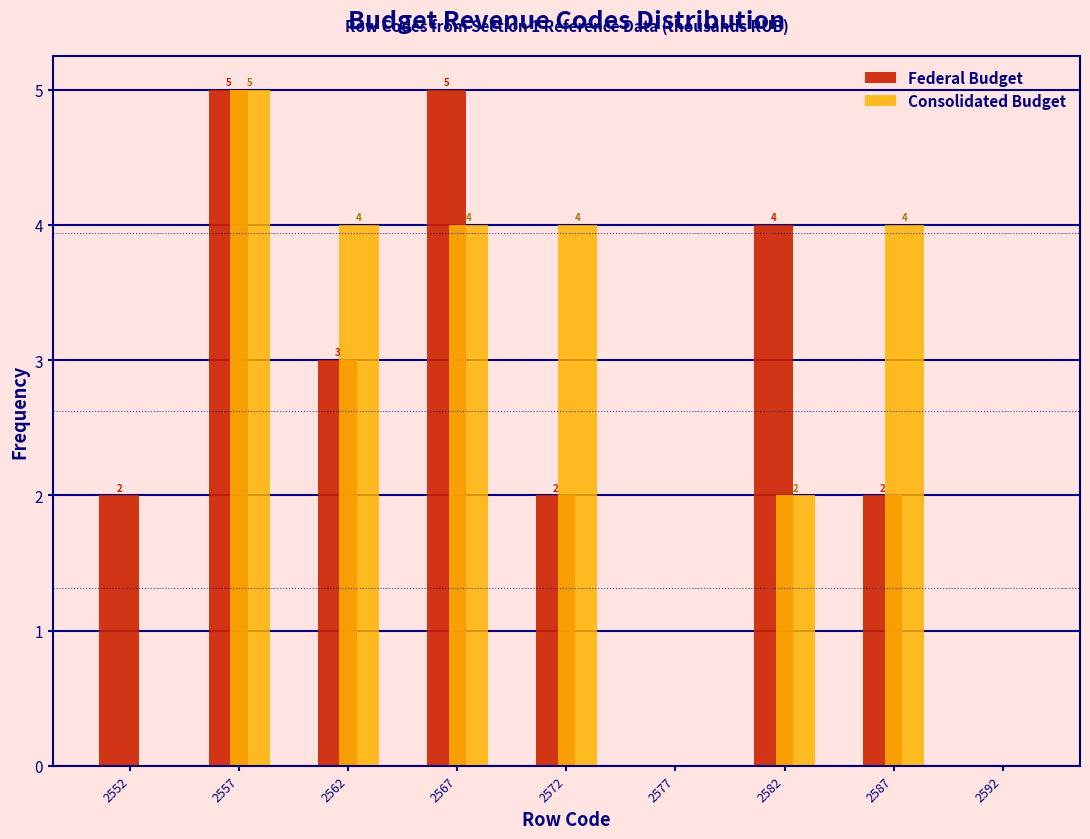

Reading left to right, transcribe all the data shown in this chart.

Federal Budget: 2552=2	2557=5	2562=3	2567=5	2572=2	2577=0	2582=4	2587=2	2592=0
Consolidated Budget: 2552=0	2557=5	2562=4	2567=4	2572=4	2577=0	2582=2	2587=4	2592=0